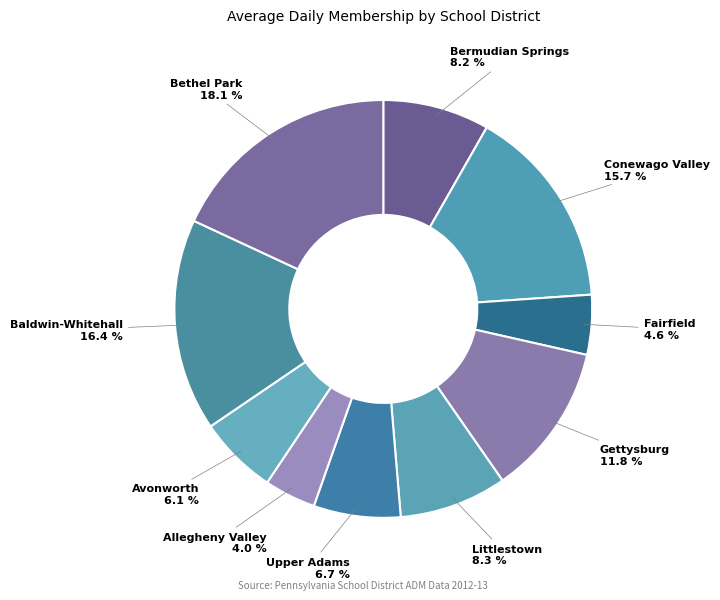

Which category has the smallest portion of the pie?

Allegheny Valley SD